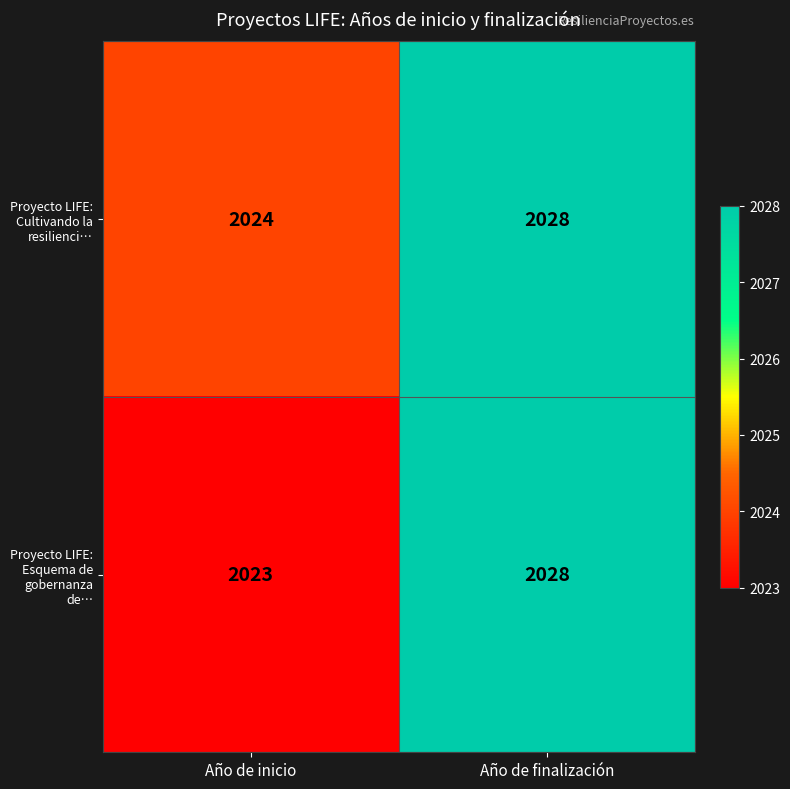

What is the sum of the Proyecto LIFE: Esquema de gobernanza de… values at Año de inicio and Año de finalización?

4051